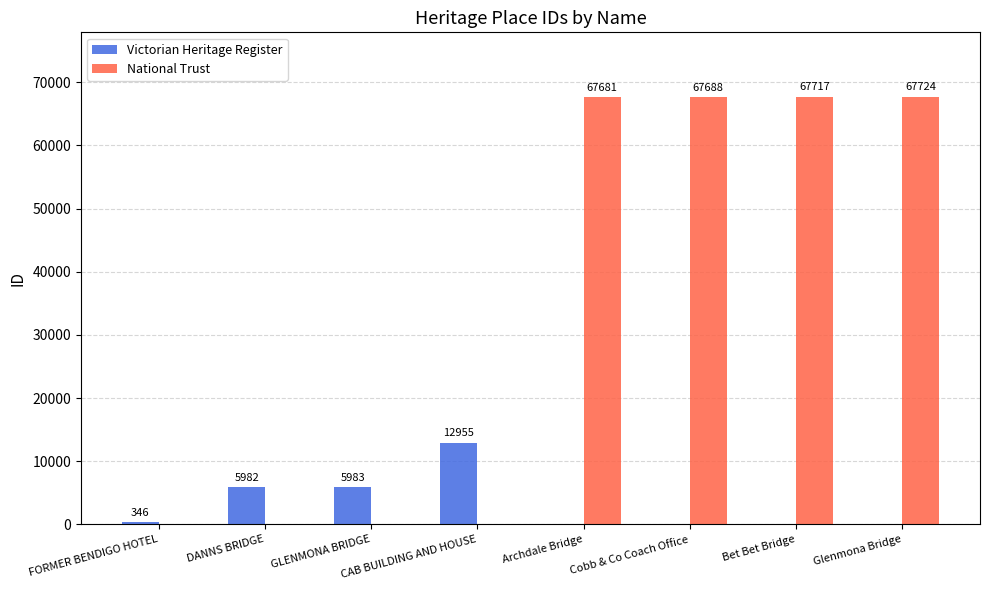

What is the total value across all series at Cobb & Co Coach Office?

67688